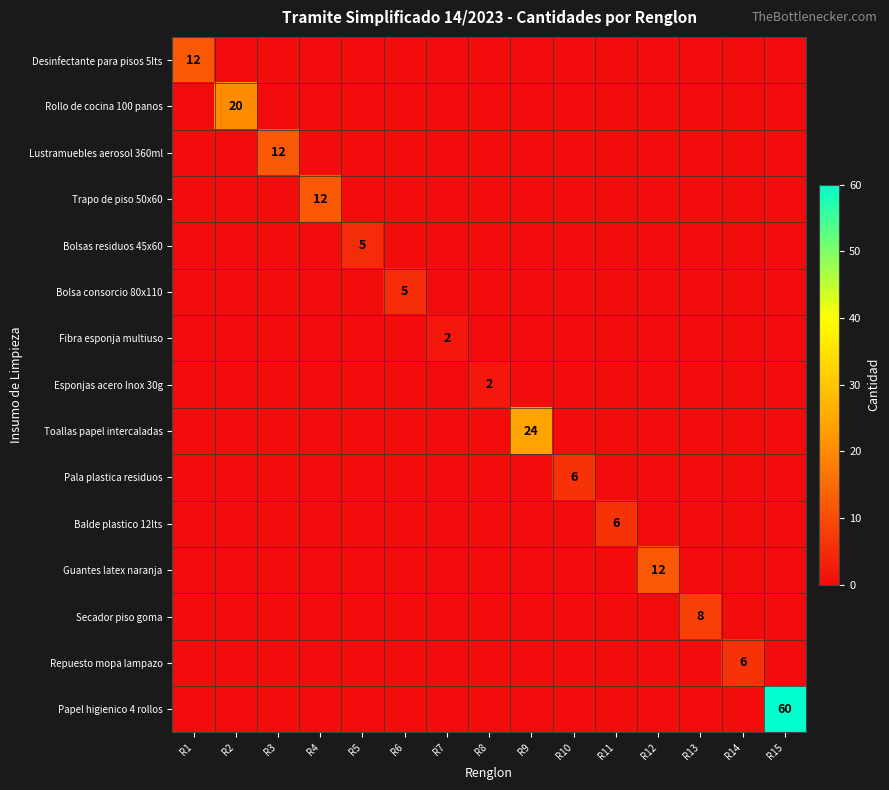

How many Bolsas residuos 45x60 values are between 0 and 1?

14